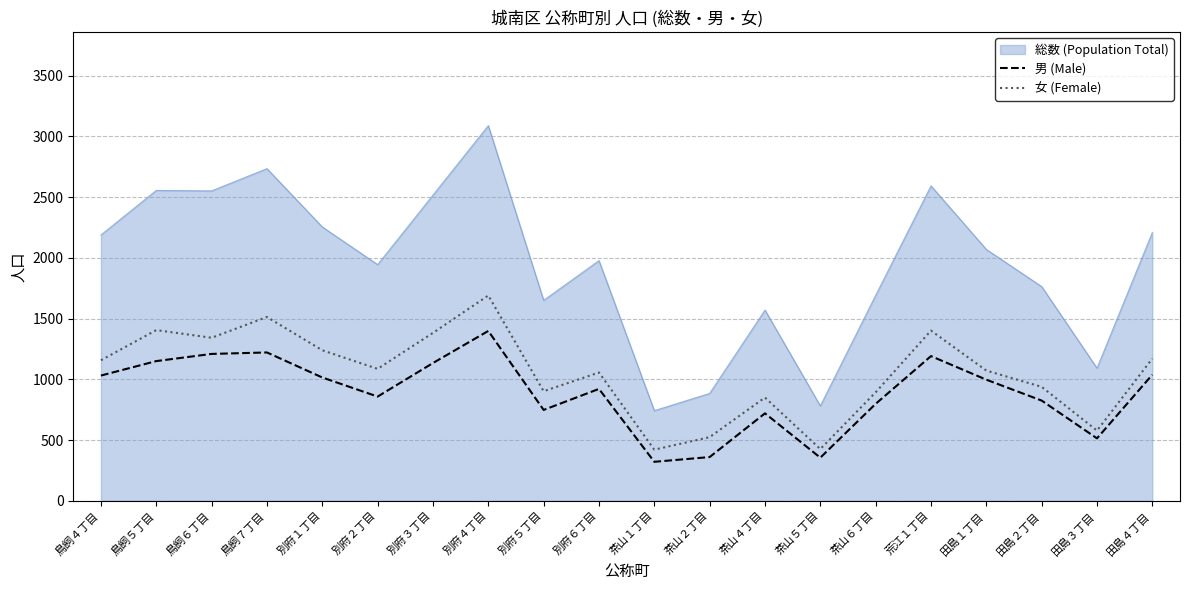

At which category does the chart reach its peak across all series?

別府４丁目